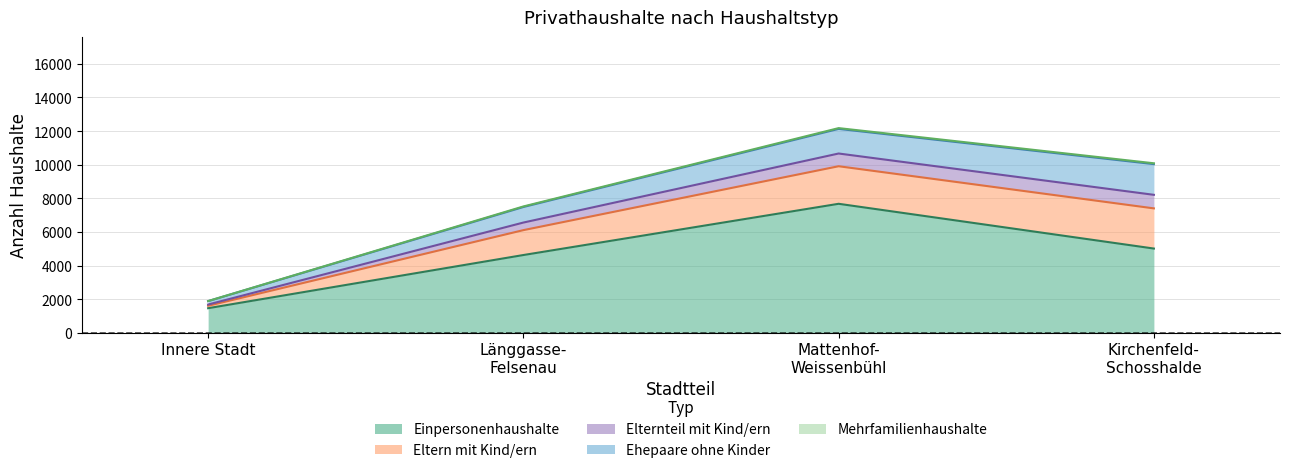

What are all the series names shown in the legend?

Einpersonenhaushalte, Eltern mit Kind/ern, Elternteil mit Kind/ern, Ehepaare ohne Kinder, Mehrfamilienhaushalte